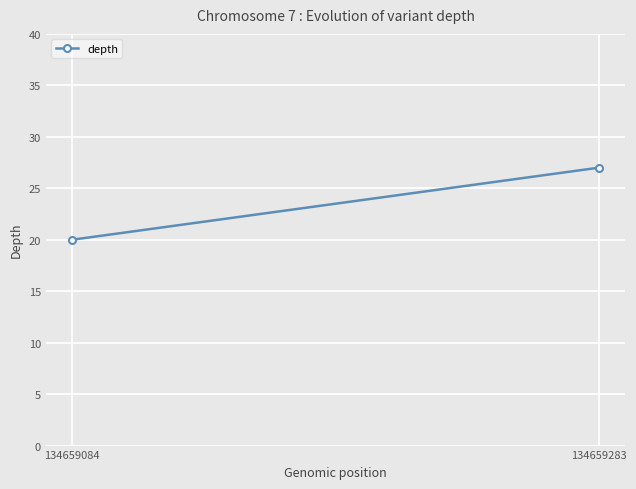

What is the value of the 2nd point from the left?

27